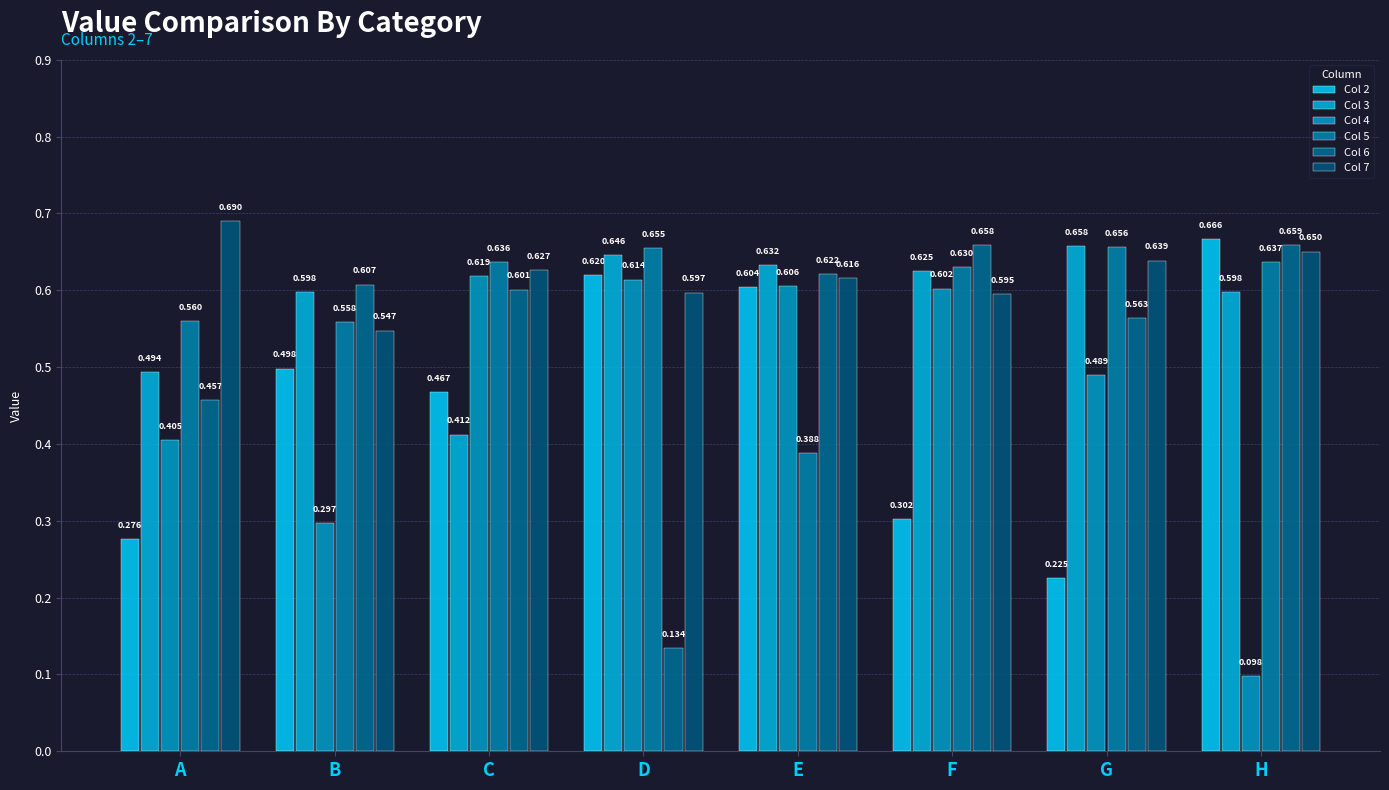

What is the greatest value displayed?

0.7